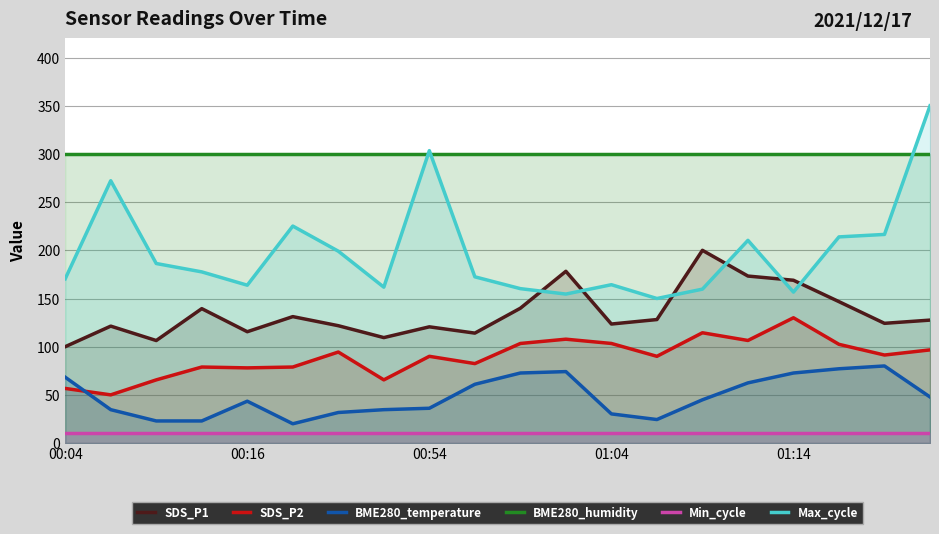

True or false: SDS_P1 and BME280_humidity intersect in this chart.

False